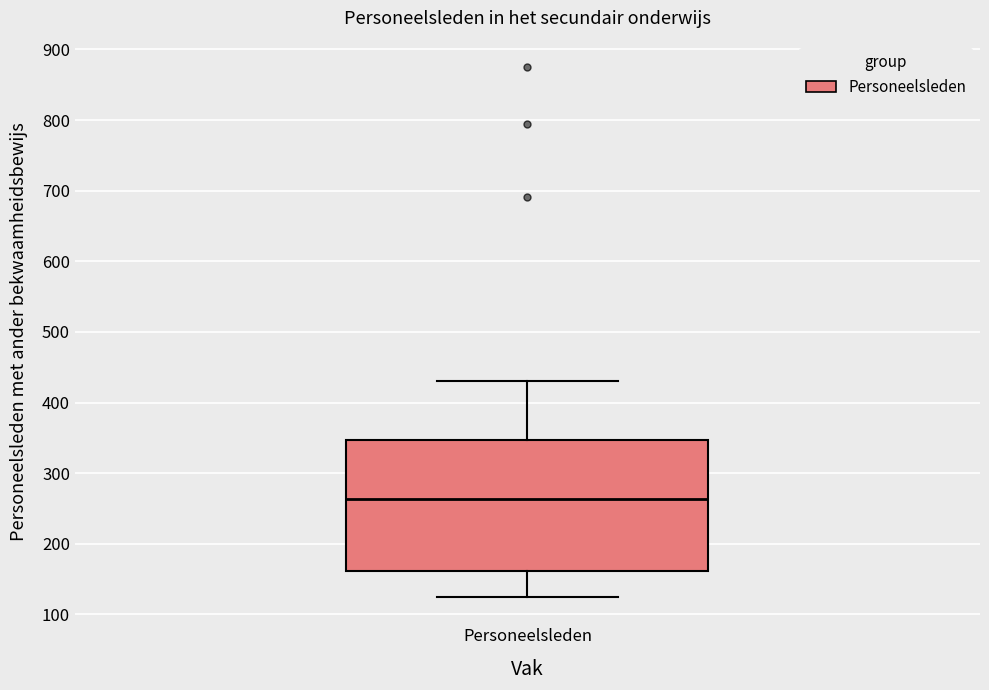

Read this box plot against the y-axis: the position of the median line, the range covered by the box, and the ends of both whiskers. The values are not printed on the chart, so give them approximately, as read against the axis.

median 260, box 160 to 350, whiskers 130 to 430